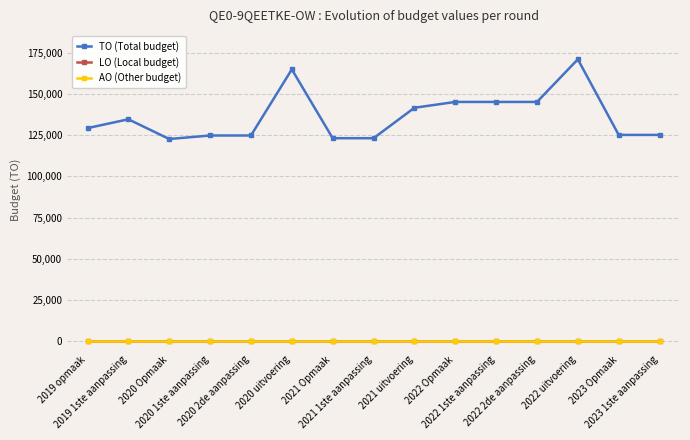

In TO (Total budget), how many points are lower than both neighbors (excluding endpoints)?

1